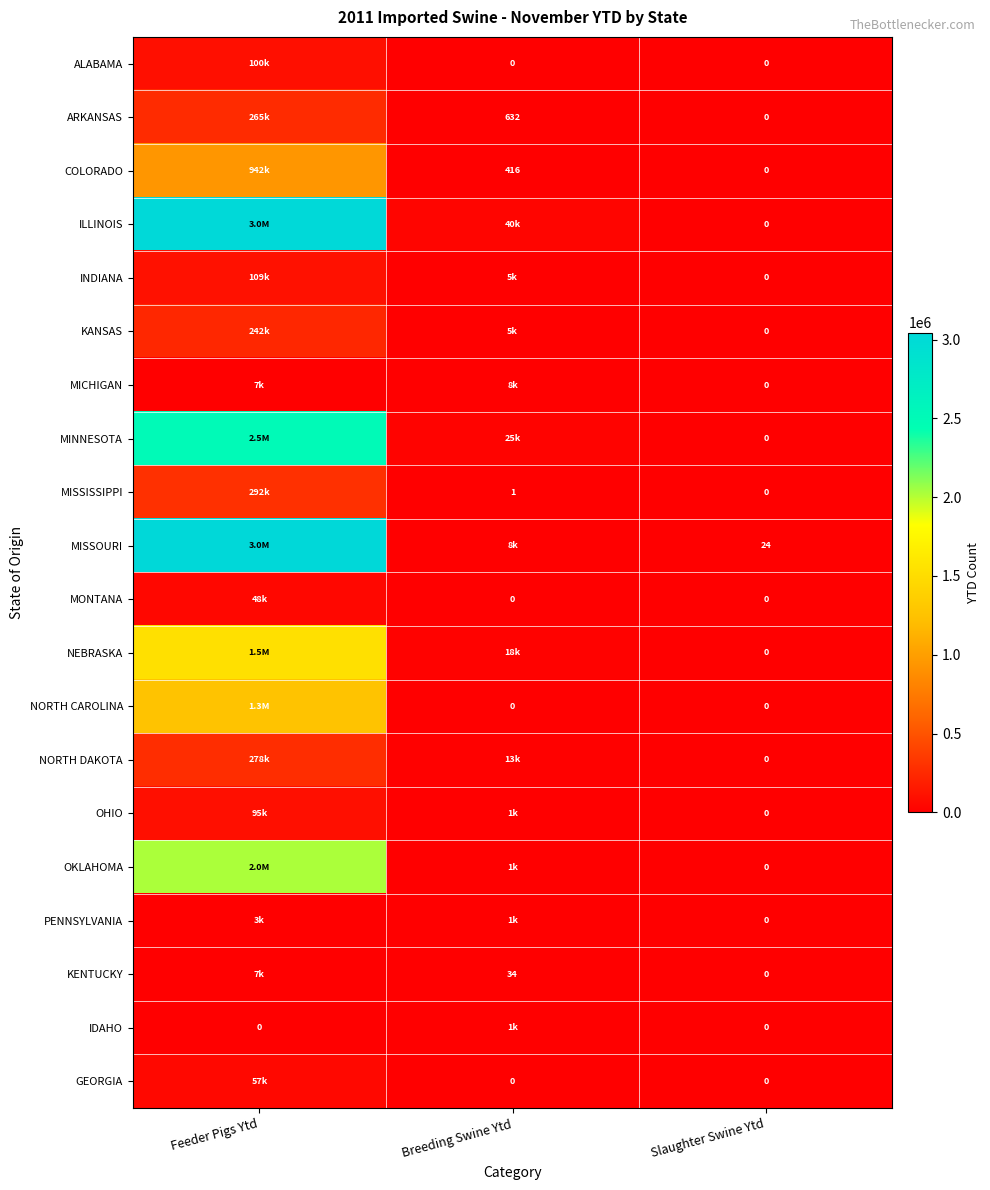

What is the average value of the ALABAMA series?

33560